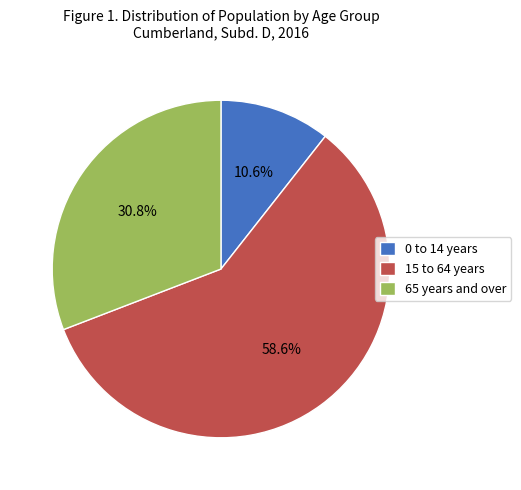

What percentage is the 0 to 14 years slice, to the nearest percent?

11%